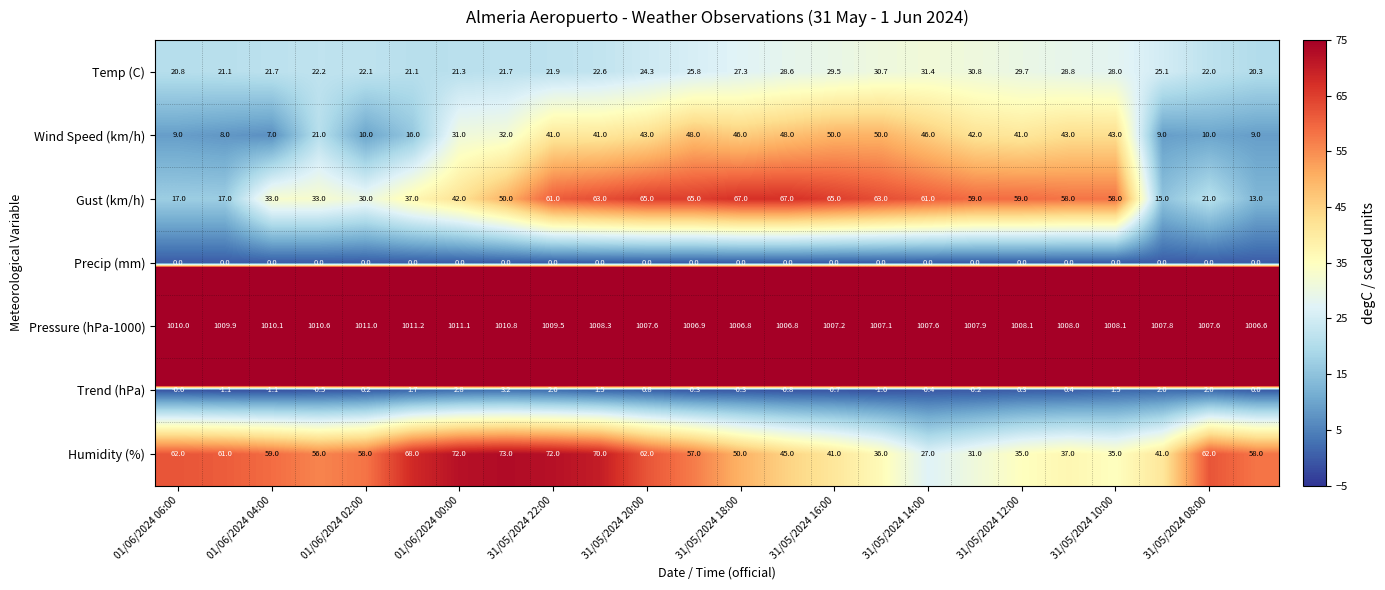

At how many categories does at least one series exceed 520?

24